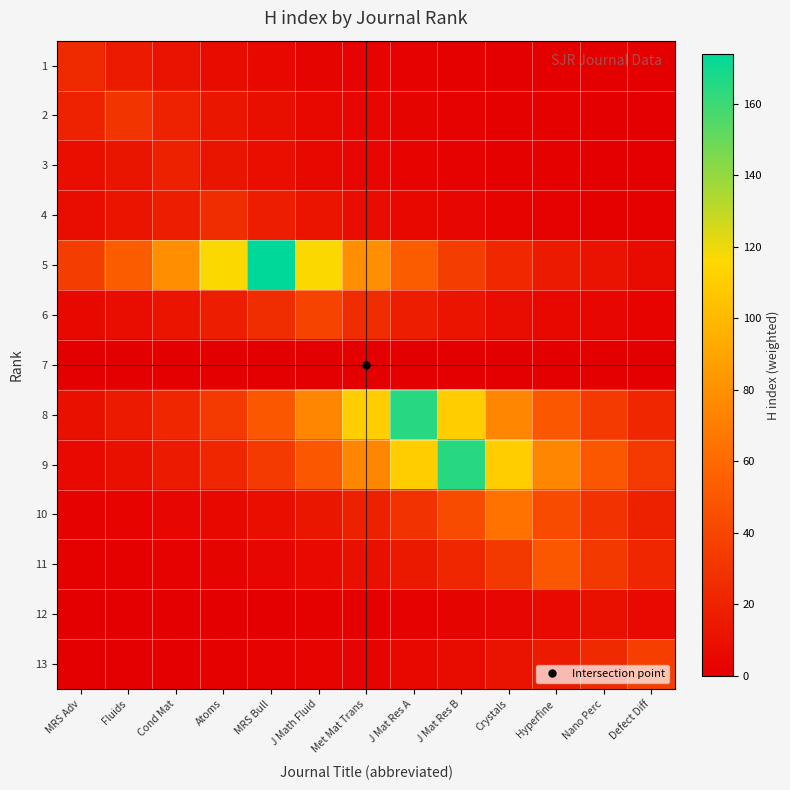

Which label corresponds to the largest value in the chart?

MRS Bull